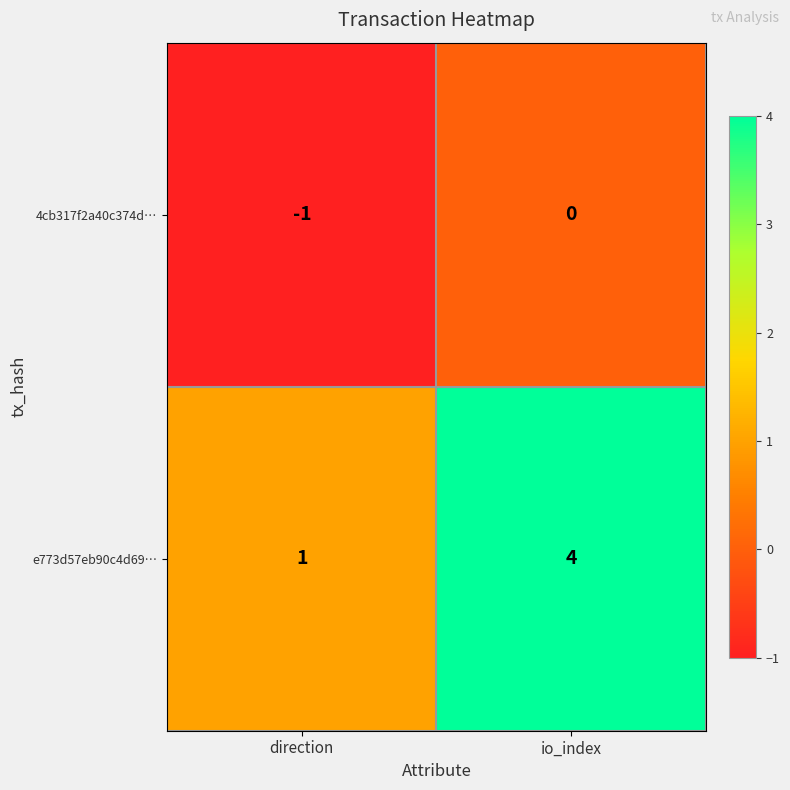

Reading left to right, list all the values displayed in this chart.

4cb317f2a40c374d…: direction=-1	io_index=0
e773d57eb90c4d69…: direction=1	io_index=4